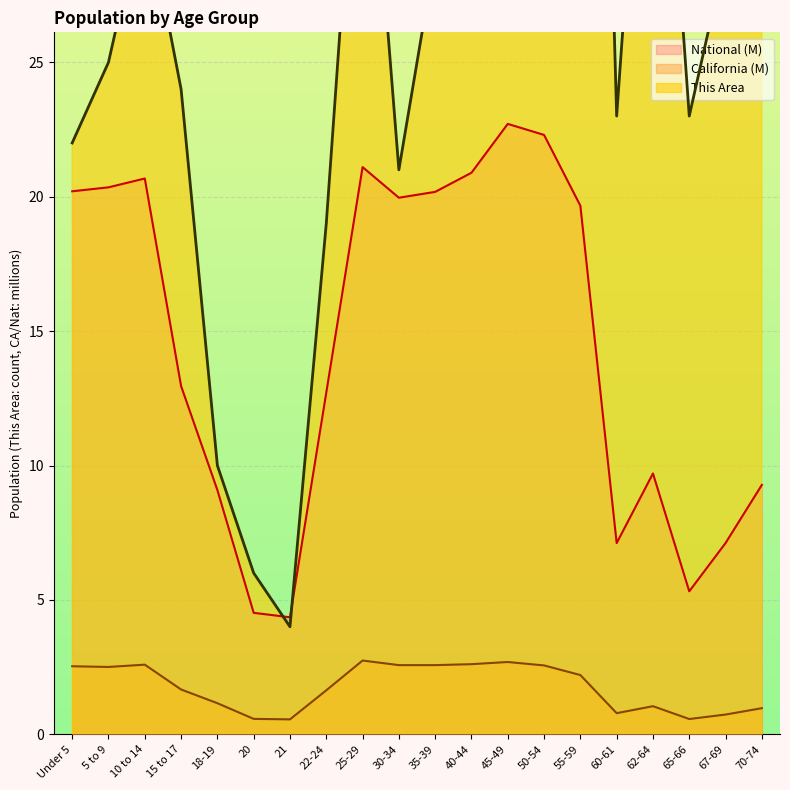

What is the difference between the maximum and second lowest values in the This Area series?

65.0